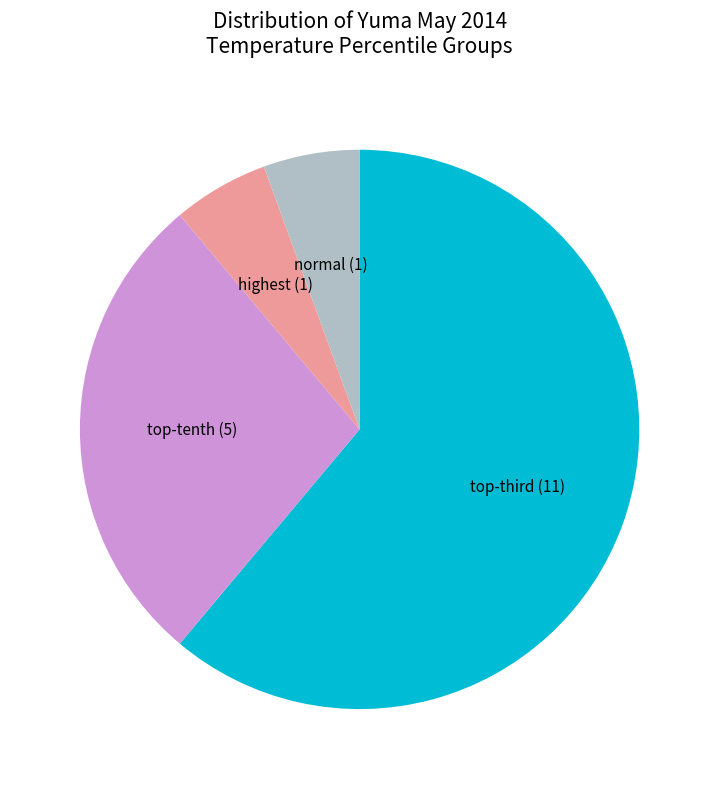

Combined, do highest (1) and normal (1) account for over 50%?

No